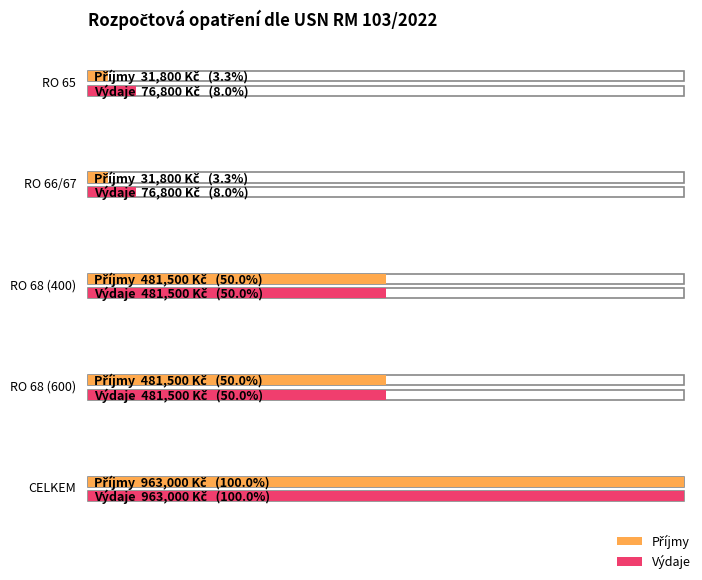

The value of Příjmy at RO 68 (400) is 481500. True or false?

True